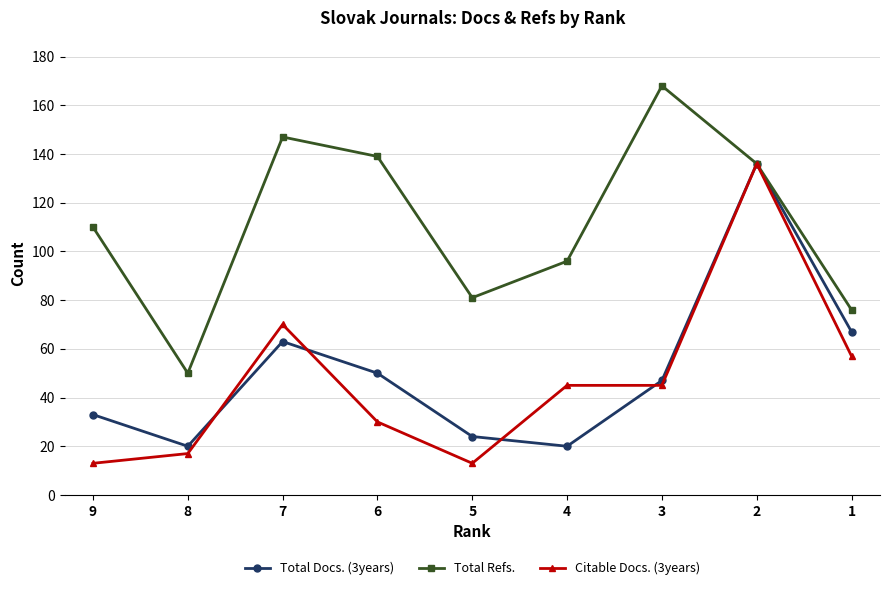

The value of Citable Docs. (3years) at 7 is 70. True or false?

True